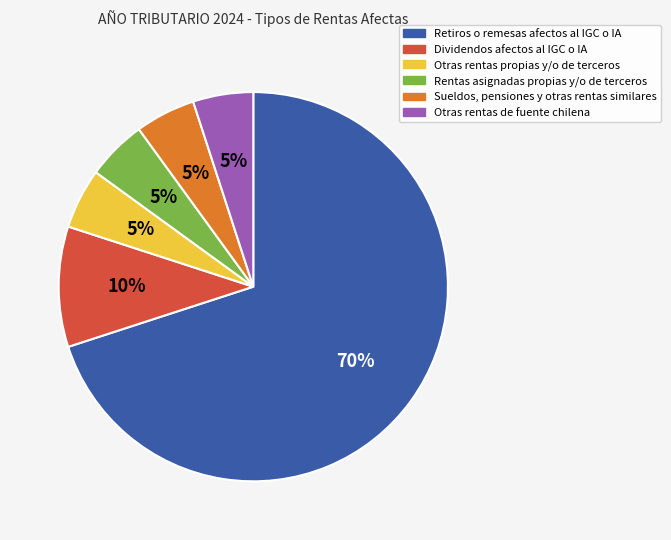

To the nearest percent, what percentage of the pie is Rentas asignadas propias y/o de terceros?

5%